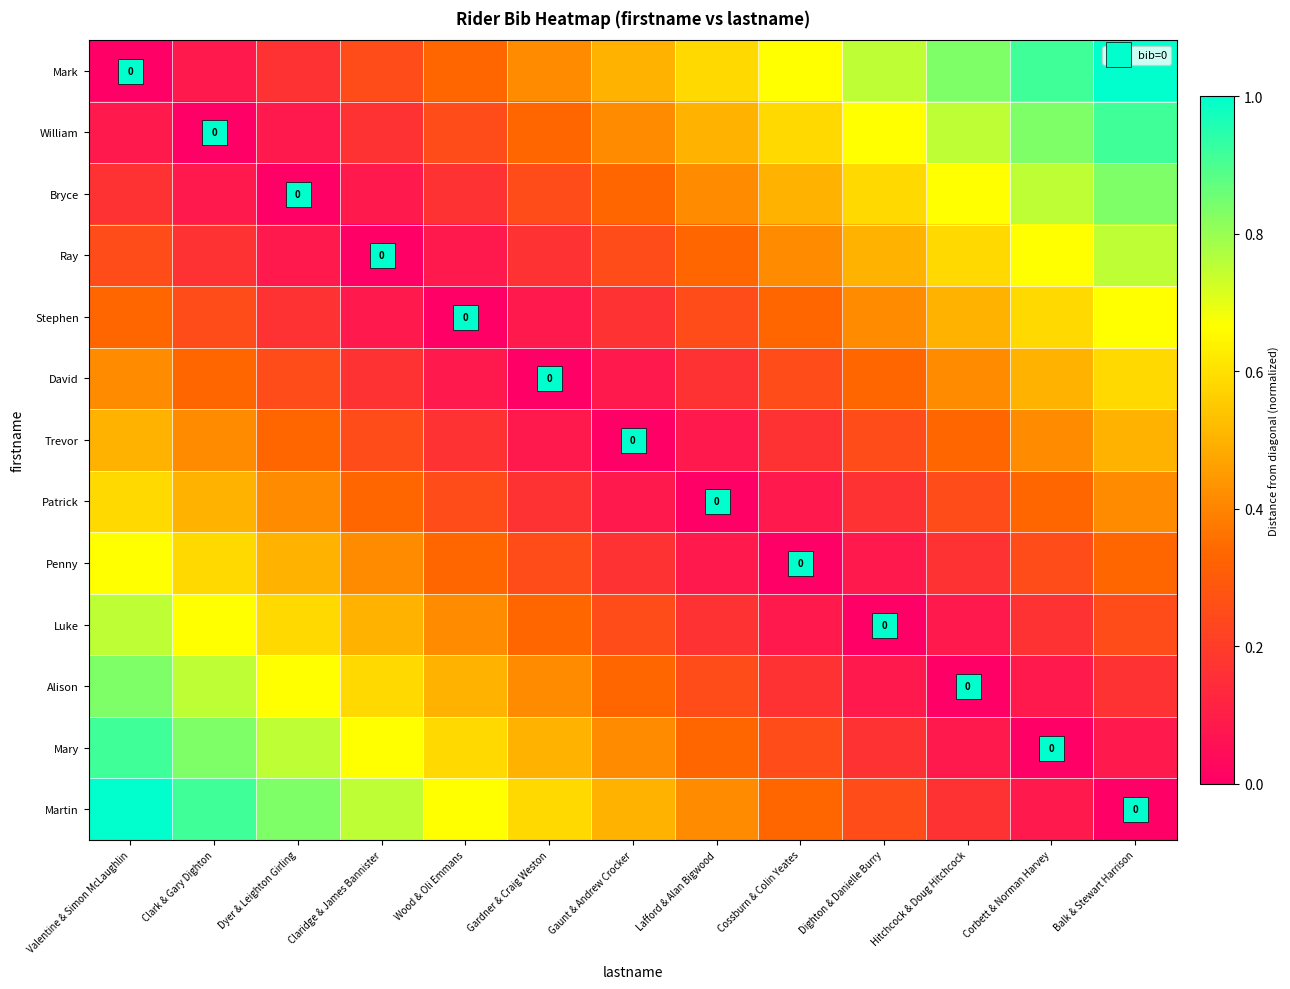

What is the difference between the maximum and minimum values in the Patrick series?

0.6